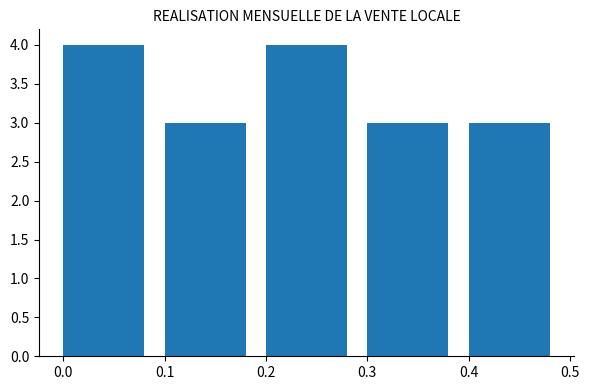

Reading left to right, transcribe this chart: for each bar, give the range it covers on the x-axis and its height. The values are not printed on the chart, so give them approximately, as read against the axis.

0.0 to 0.1: 4
0.1 to 0.2: 3
0.2 to 0.3: 4
0.3 to 0.4: 3
0.4 to 0.5: 3